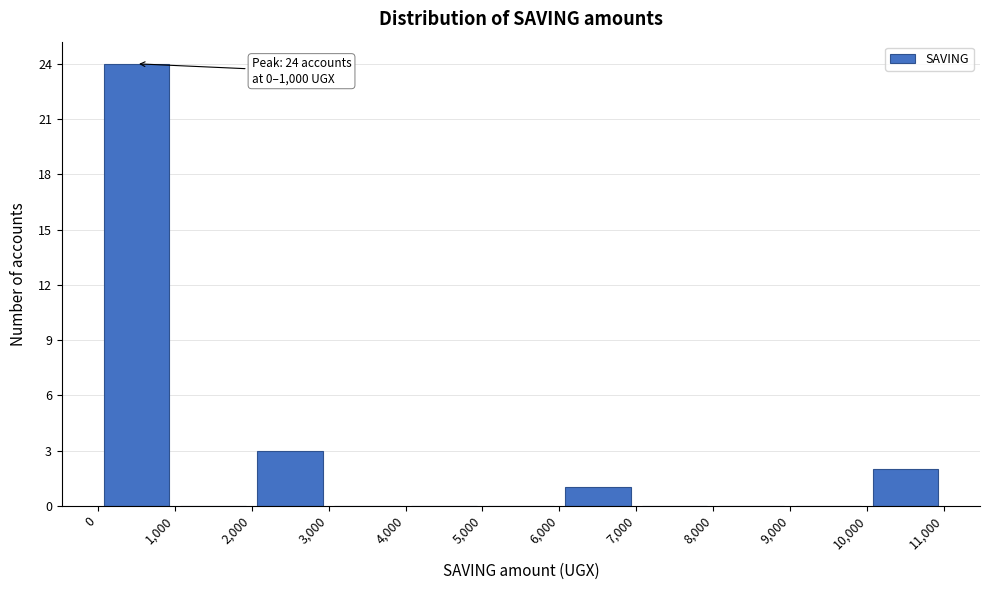

Over which range of the x-axis is the bar tallest?

0 to 1,000